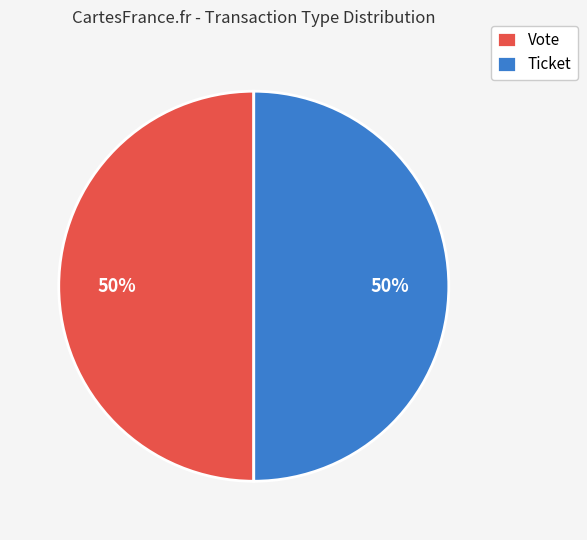

To the nearest percent, what percentage of the pie is Vote?

50%